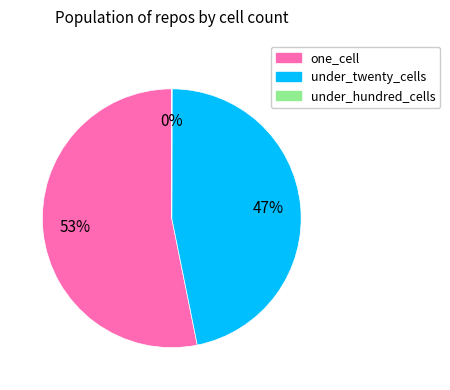

To the nearest percent, what is the average slice percentage?

33%